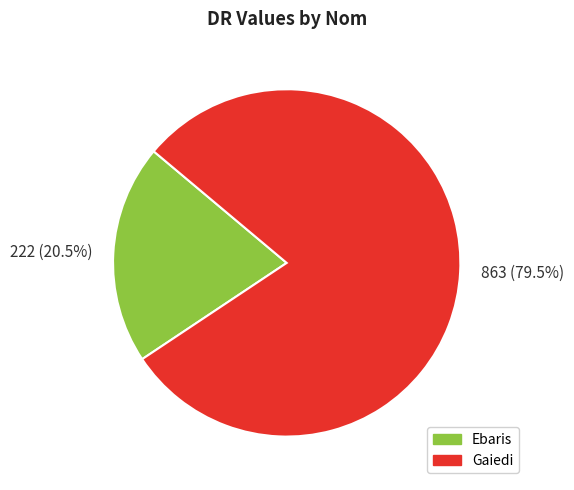

Count the number of slices in the pie.

2